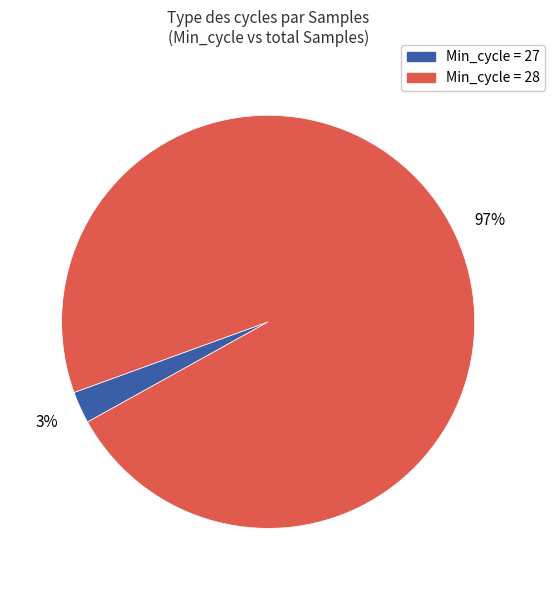

To the nearest percent, what is the average slice percentage?

50%